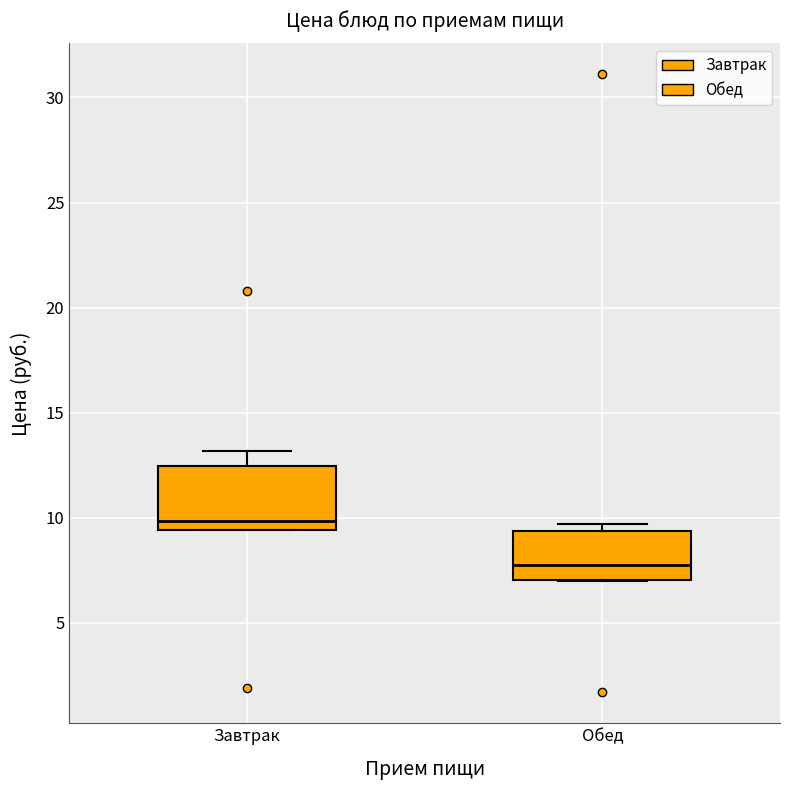

Reading left to right, read every box against the y-axis: the position of its median line, the range the box covers, and the ends of its whiskers. The values are not printed on the chart, so give them approximately, as read against the axis.

Завтрак: median 10.0, box 9.5 to 12.5, whiskers 9.5 to 13.0
Обед: median 8.0, box 7.0 to 9.5, whiskers 7.0 to 9.5 (just above the box's upper edge)